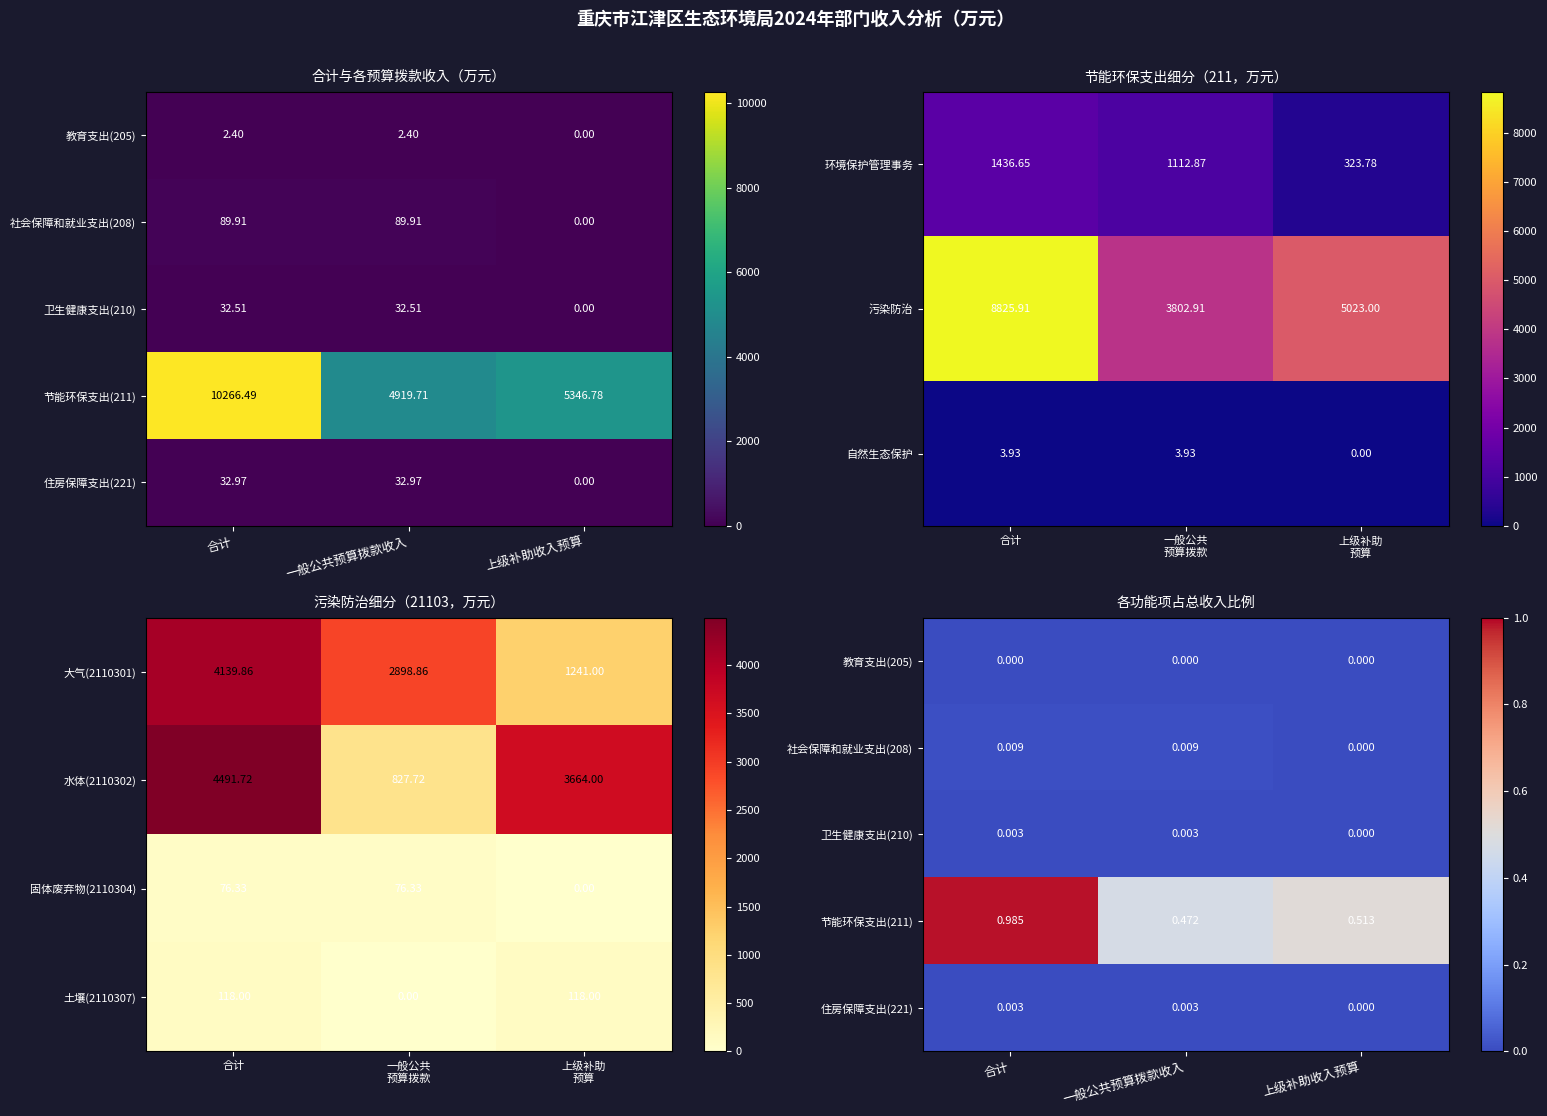

At which label does 社会保障和就业支出(208) reach its minimum?

上级补助收入预算